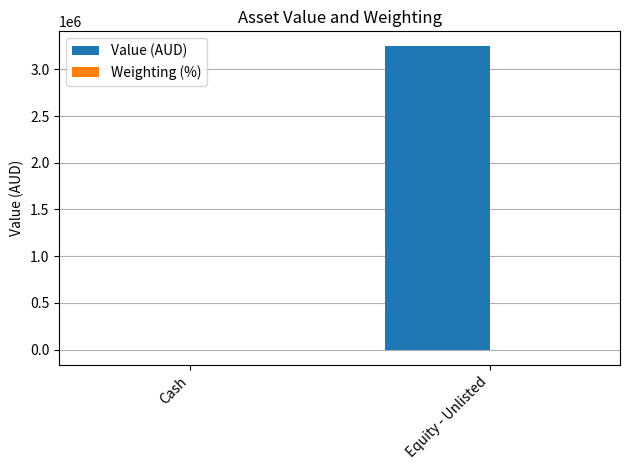

Which series changed the most between Cash and Equity - Unlisted?

Value (AUD)